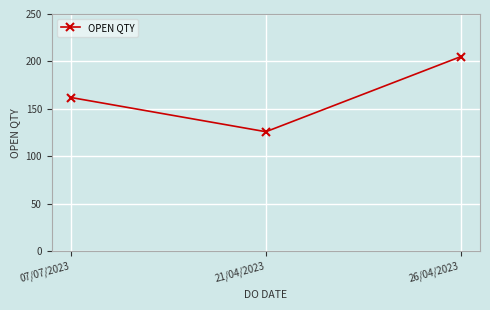

What is the label of the 1st point from the left?

07/07/2023